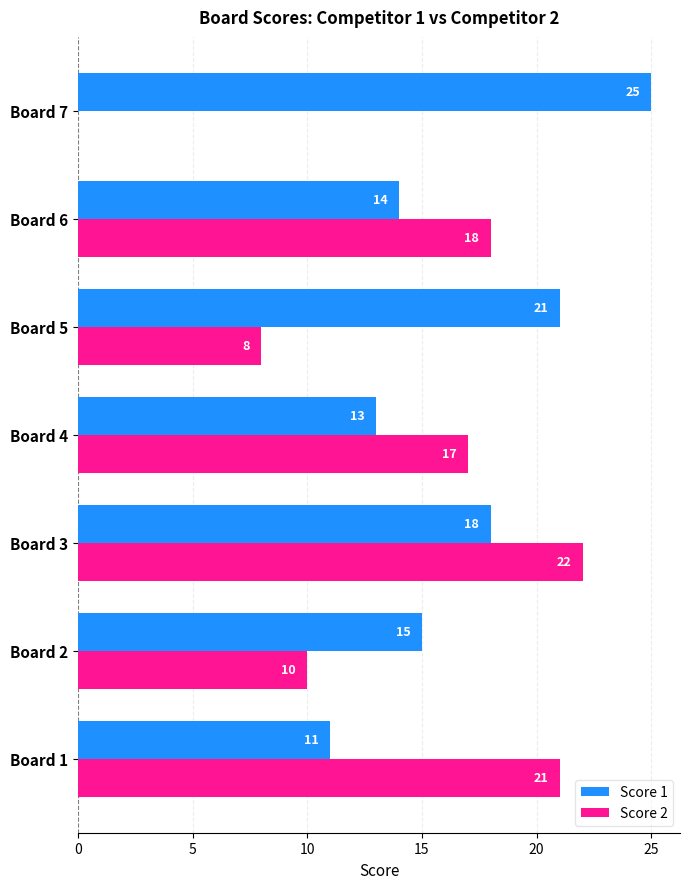

Which series changed the most between Board 2 and Board 3?

Score 2